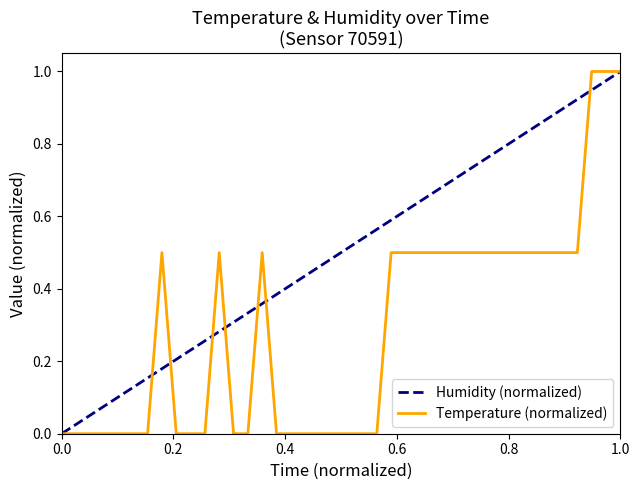

Rank the series by their average value, from highest to lowest.

Humidity (normalized), Temperature (normalized)